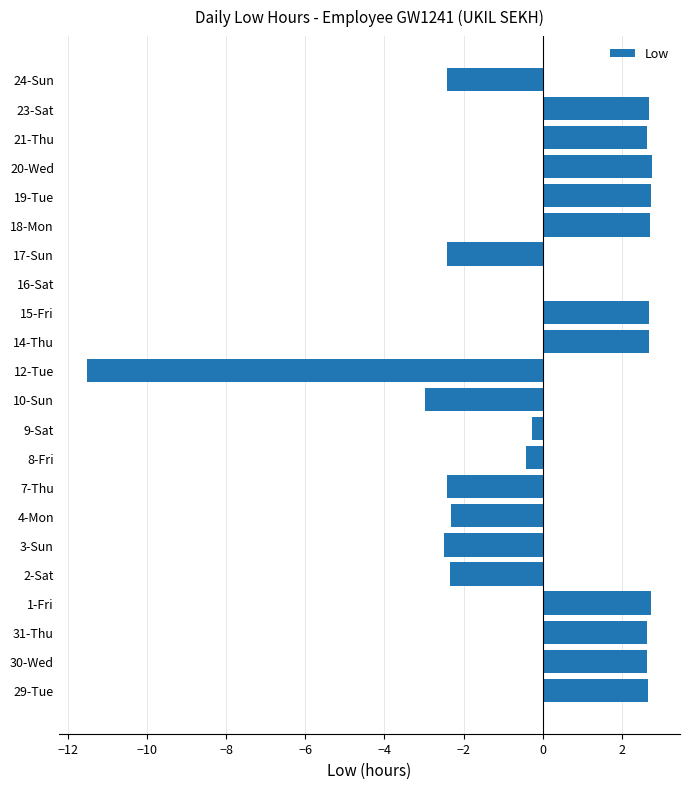

At which label is the value closest to -4?

10-Sun